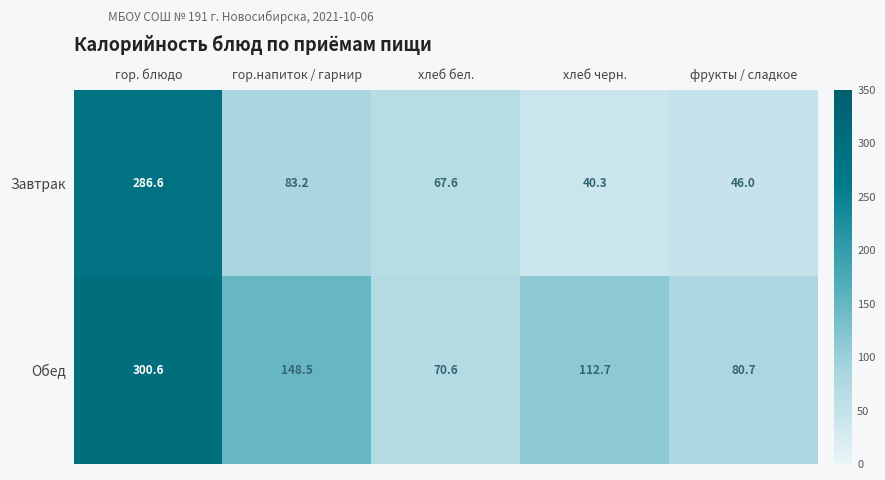

Which category has the highest value in the Завтрак series?

гор. блюдо